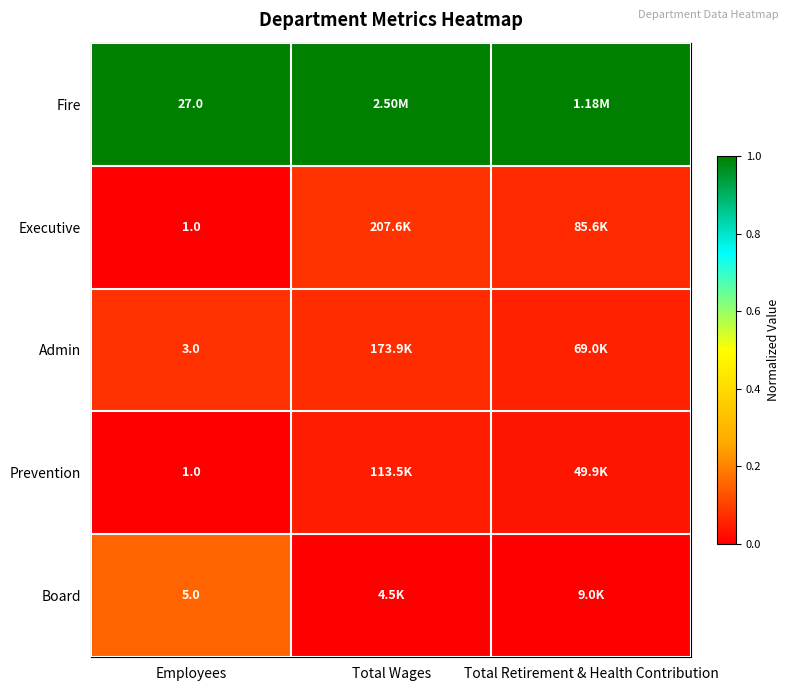

Is the value of Admin at Employees greater than the value of Prevention at Employees?

Yes